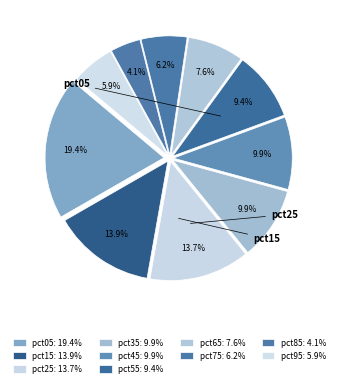

Count the number of slices in the pie.

10